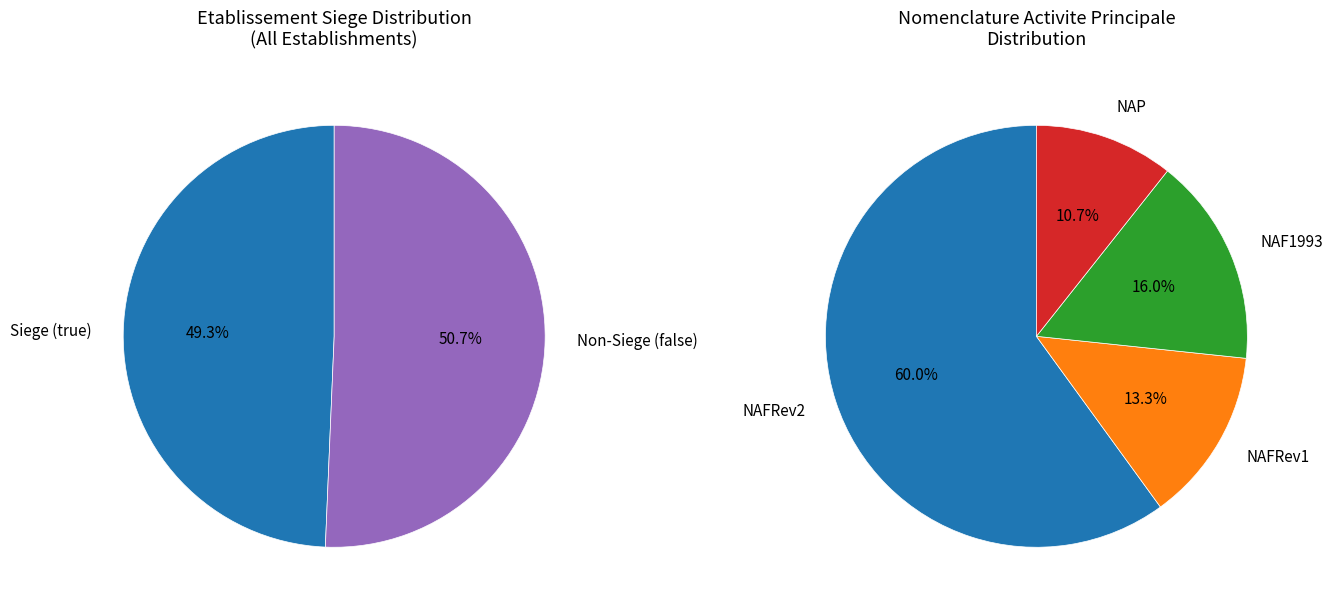

Combined, do true and false account for over 50%?

Yes